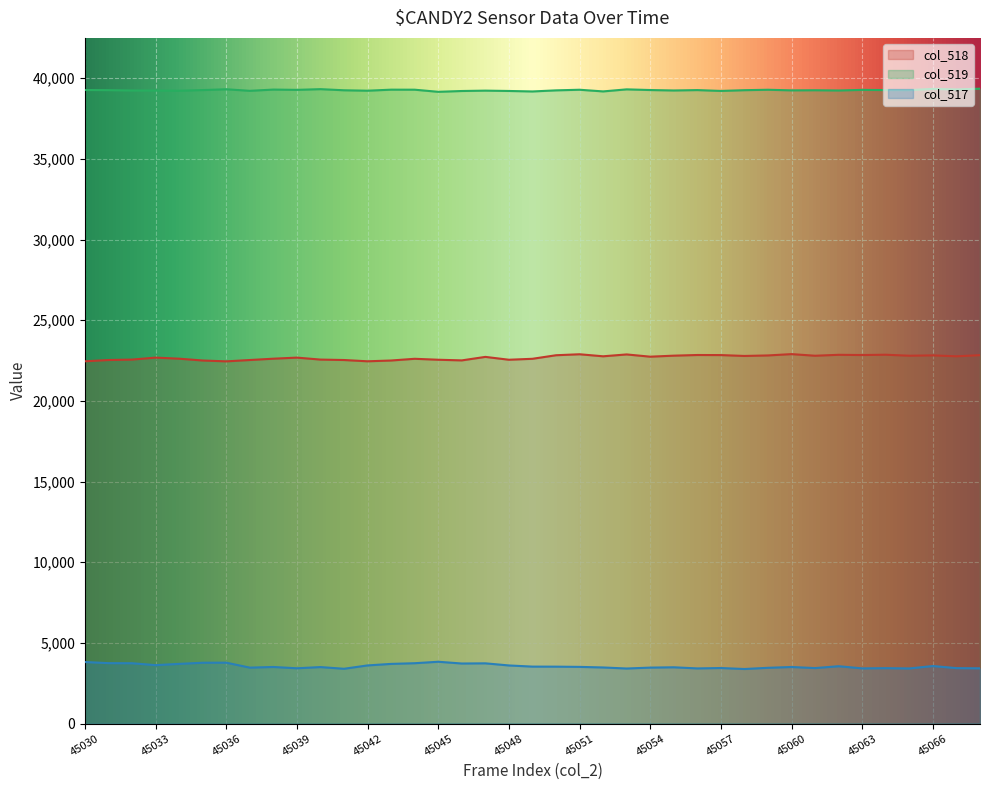

What is the difference between the maximum and second lowest values?

445